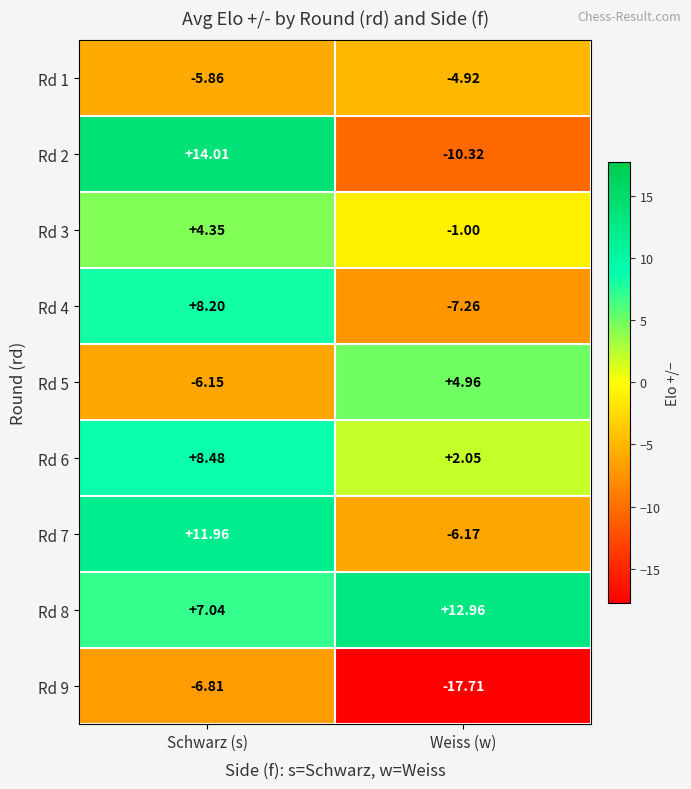

At which label does Rd 6 first exceed 8?

Schwarz (s)